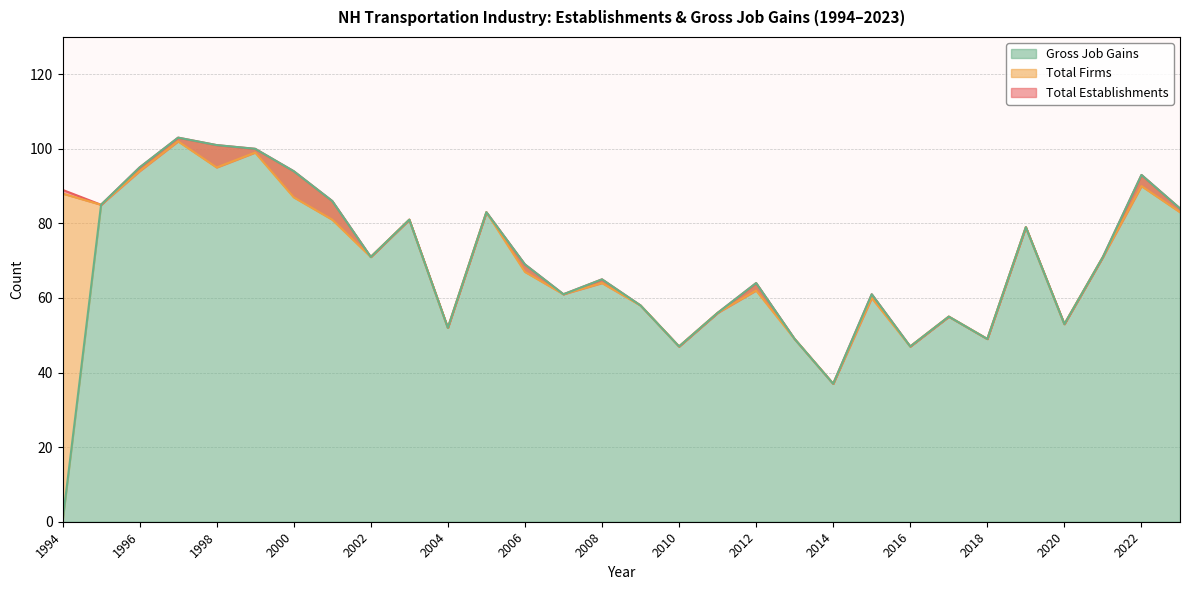

How many data points in Total Establishments are above 71?

13